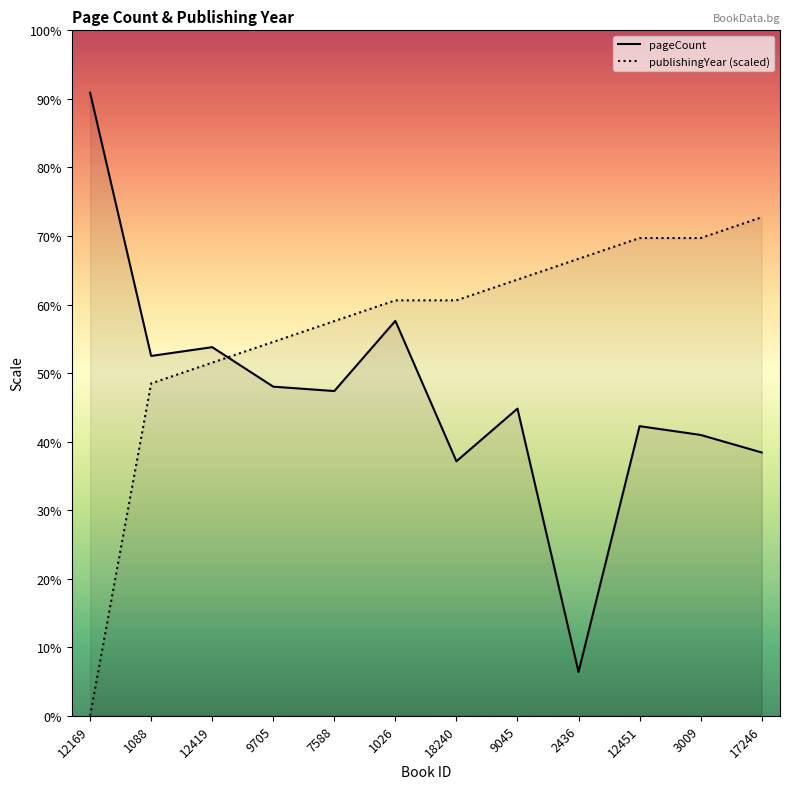

The pageCount series shows 856.4 at 12169. True or false?

False